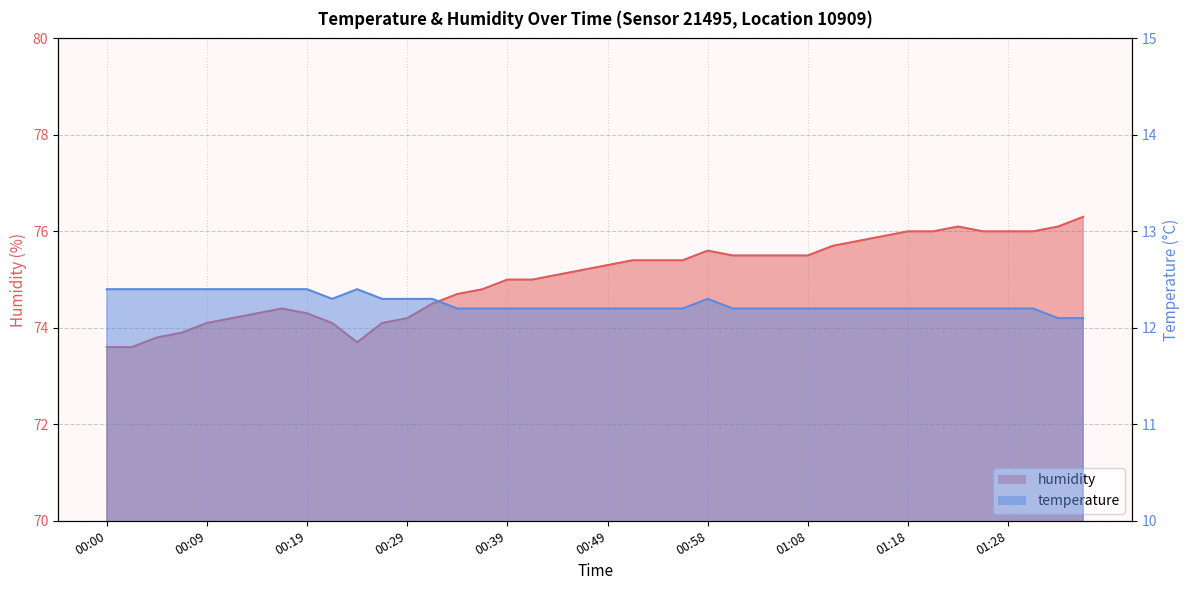

How many data points in humidity are above 75?

22